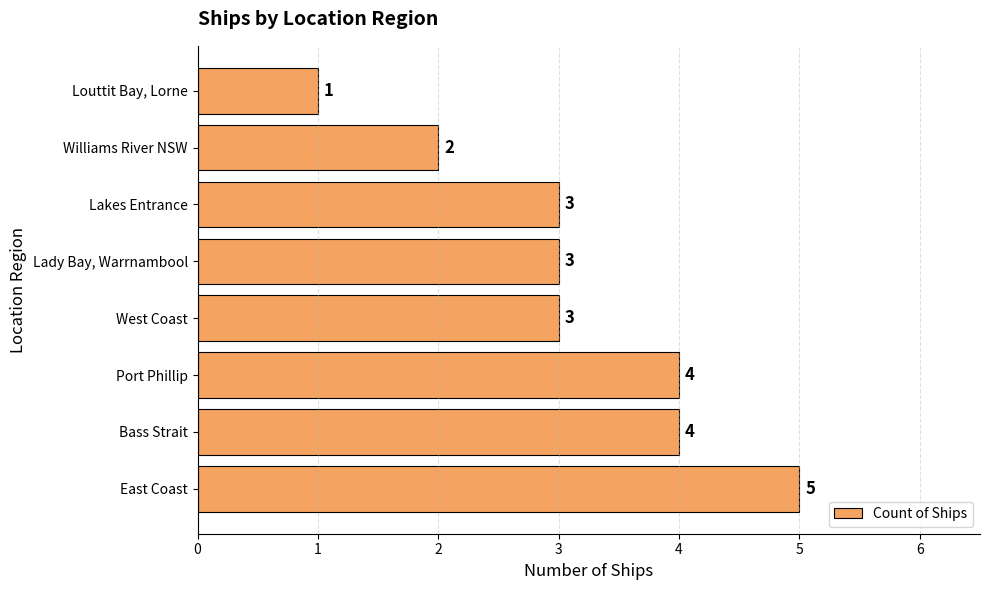

Read the value at Lady Bay, Warrnambool.

3